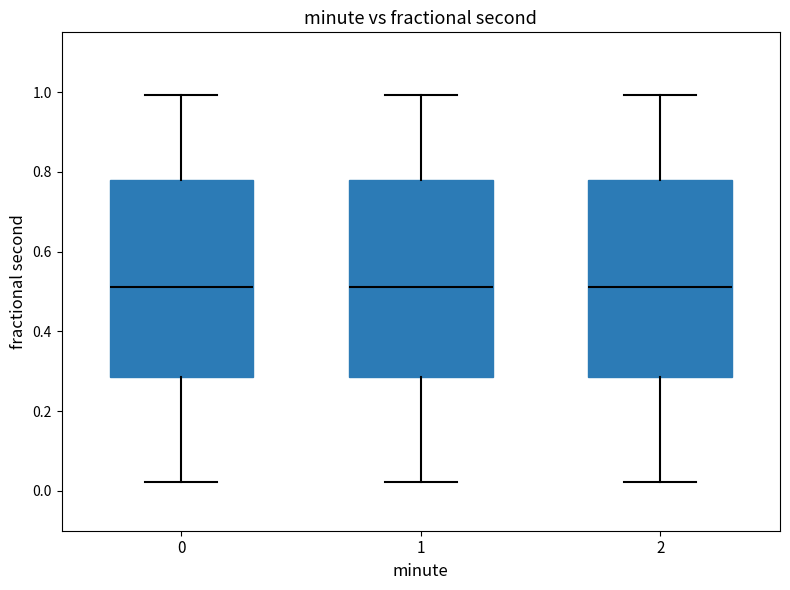

Where does the upper whisker of the box at x = 2 end on the y-axis? The values are not printed on the chart, so give them approximately, as read against the axis.

1.00